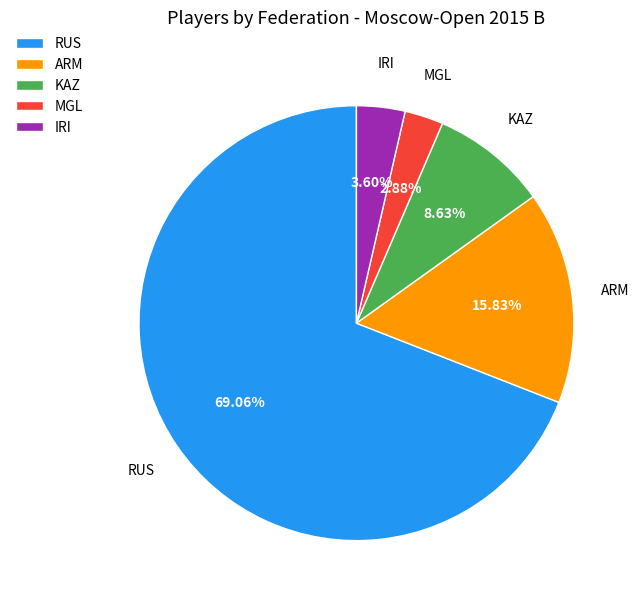

Which has a higher value, ARM or KAZ?

ARM